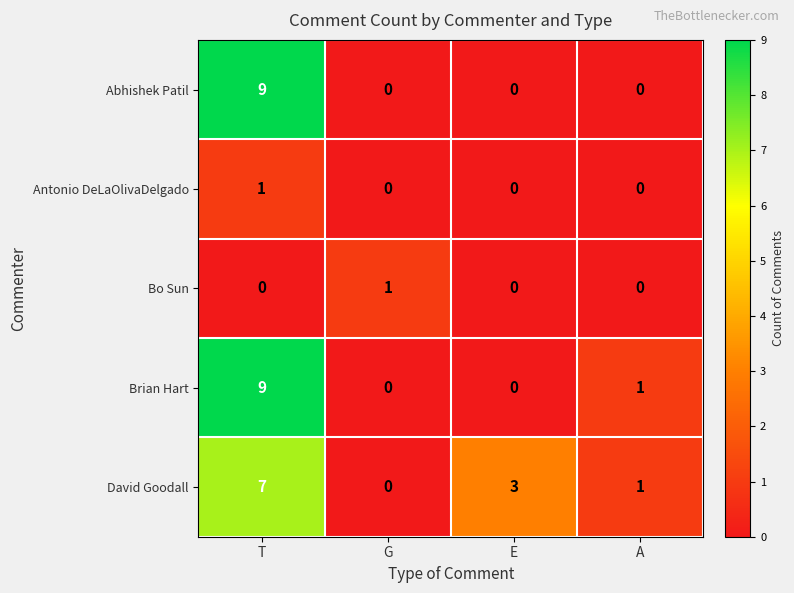

At how many categories does at least one series exceed 6?

1